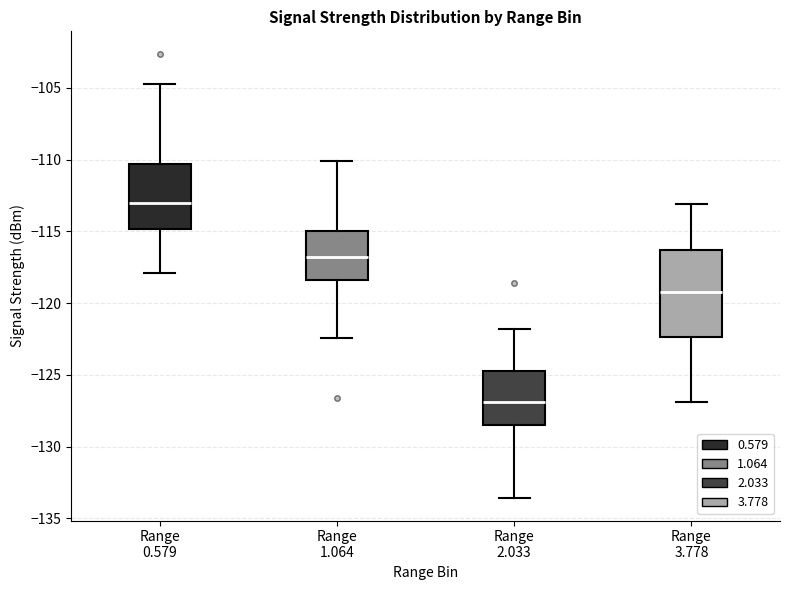

Comparing the boxes themselves (not the whiskers), which one is the tallest?

Range 3.778